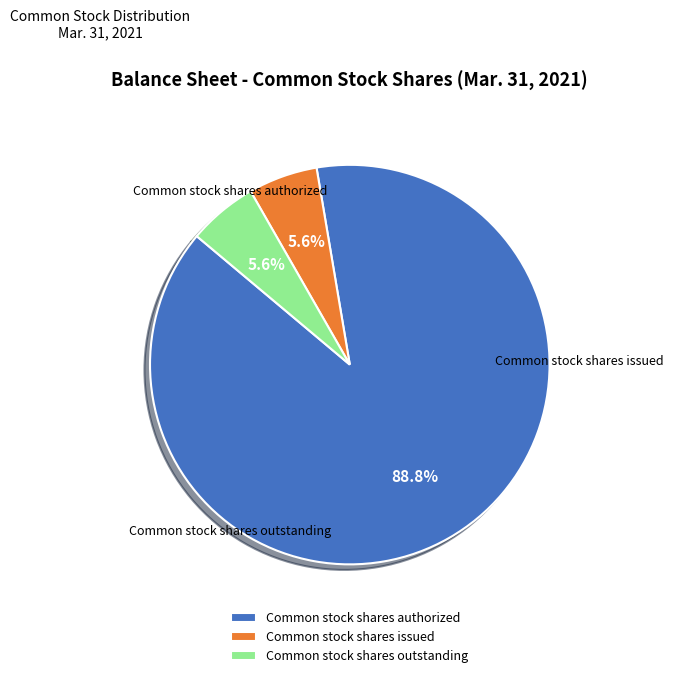

To the nearest percent, what percentage of the pie is Common stock shares issued?

6%